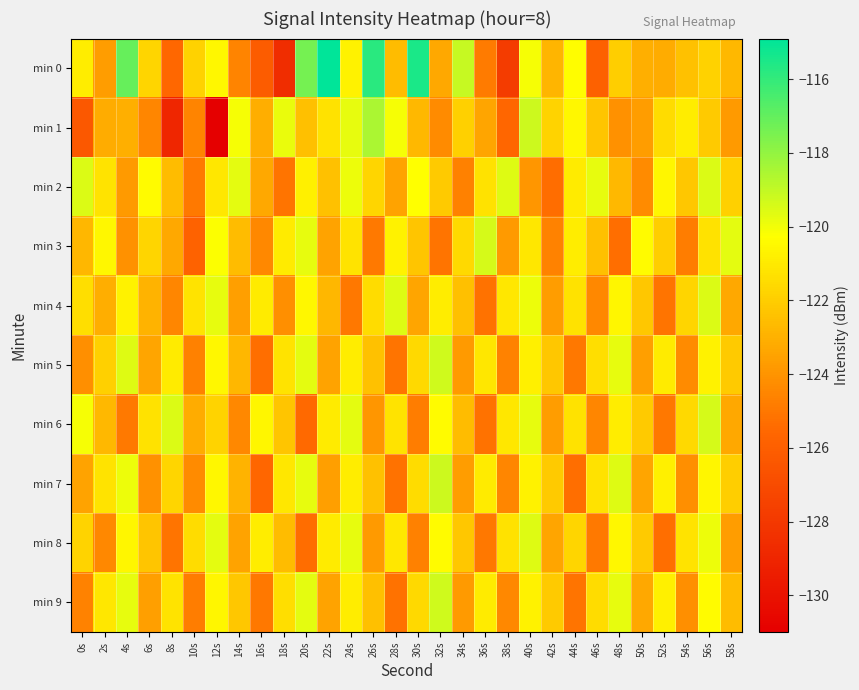

Which series has the largest range (max minus min)?

min 0